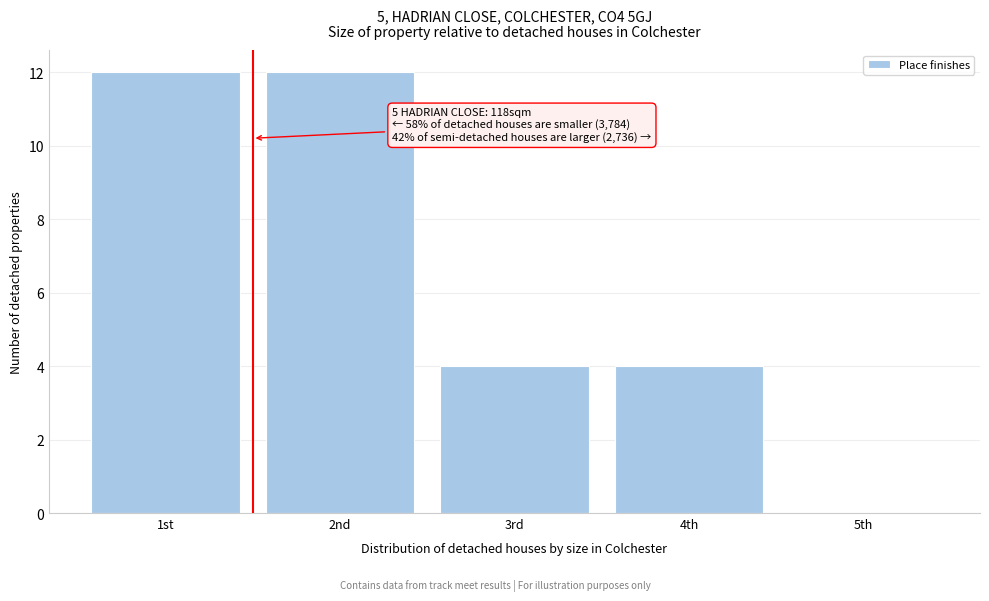

Reading left to right, transcribe all the data shown in this chart.

1st=12	2nd=12	3rd=4	4th=4	5th=0